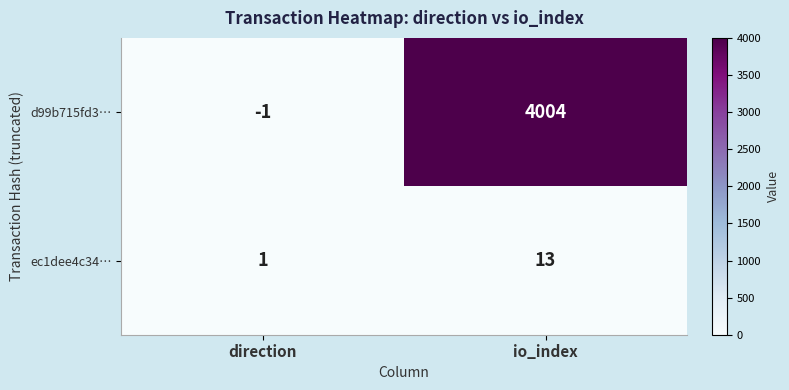

What is the sum of the ec1dee4c34… values at io_index and direction?

14